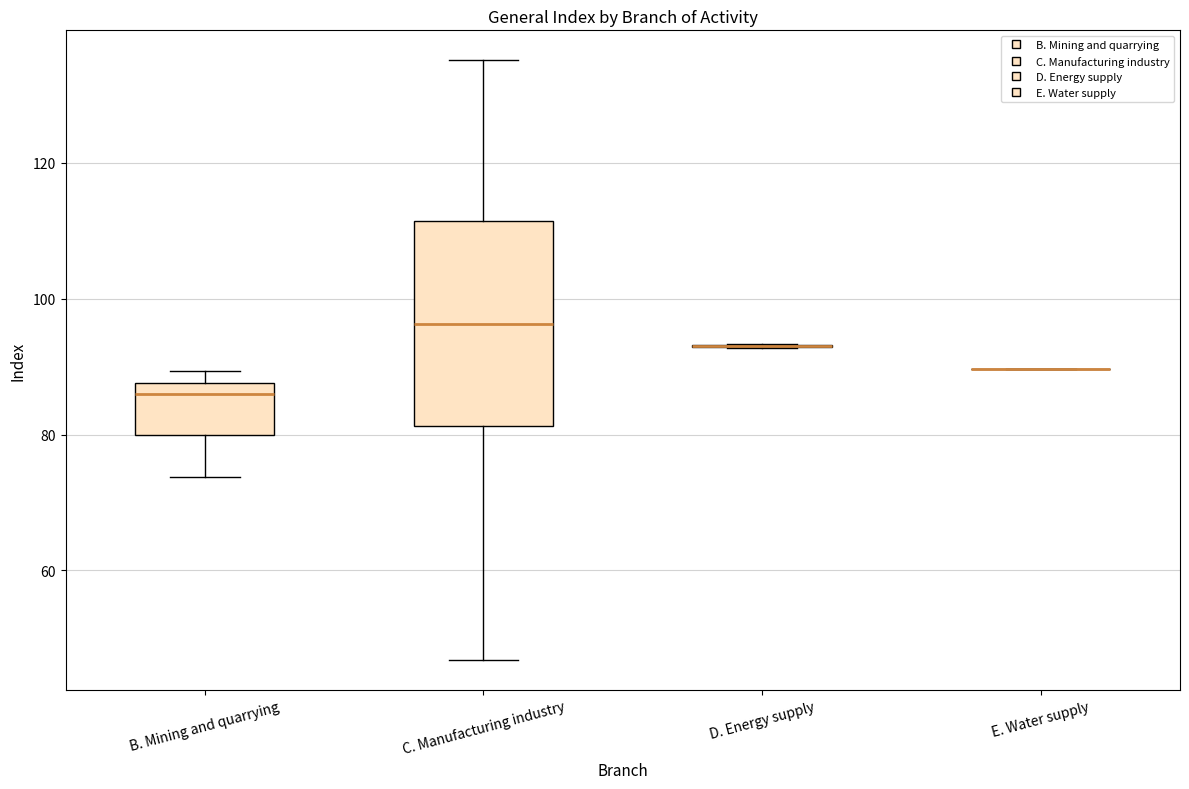

Comparing the boxes themselves (not the whiskers), which one is the tallest?

C. Manufacturing industry